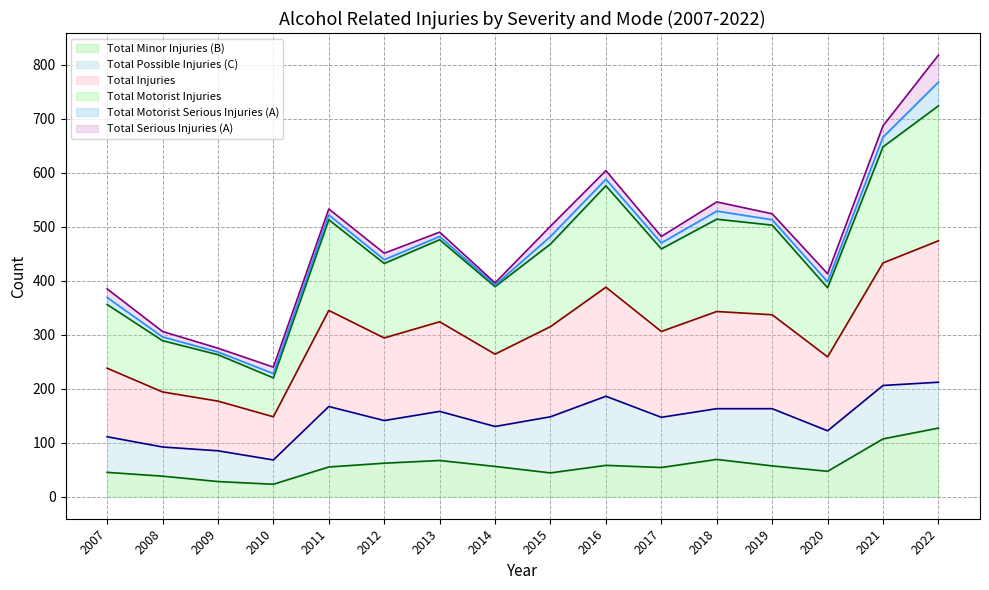

True or false: Total Minor Injuries (B) has a value of 44 at 2015.

True